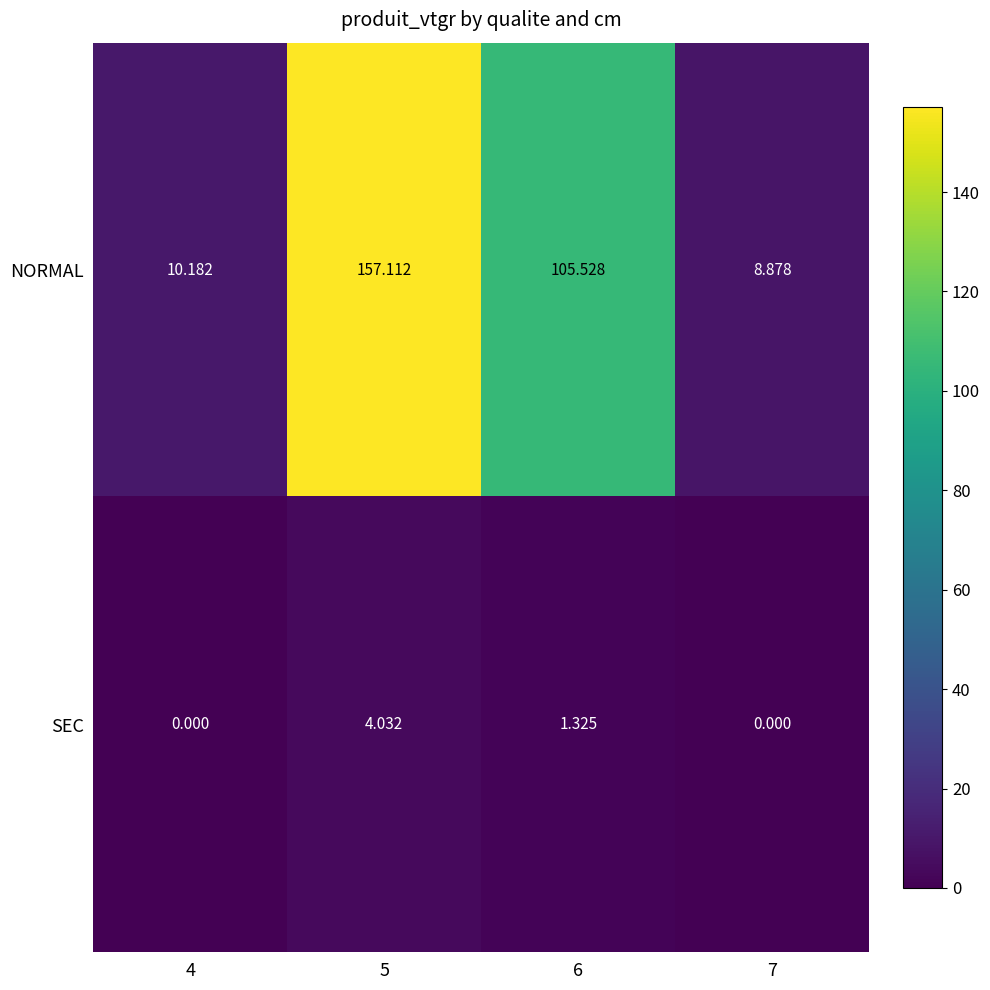

Rank the series at 5 from lowest to highest value.

SEC, NORMAL